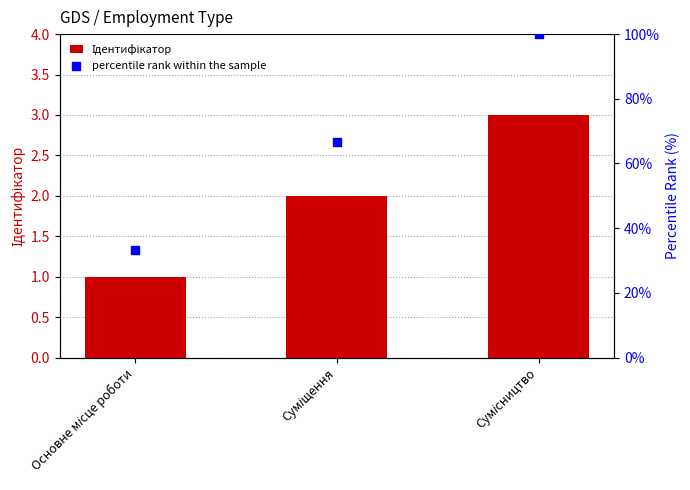

Which series contains the lowest Y value?

Ідентифікатор